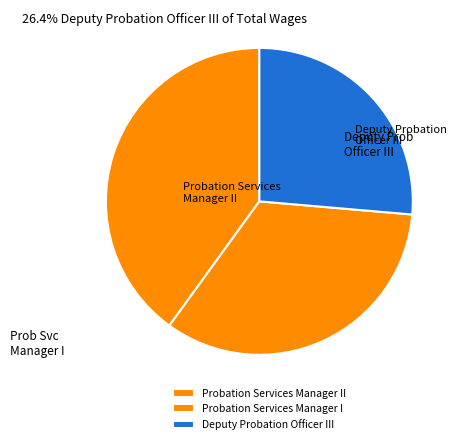

The Probation Services Manager I slice represents 19% of the pie. True or false?

False